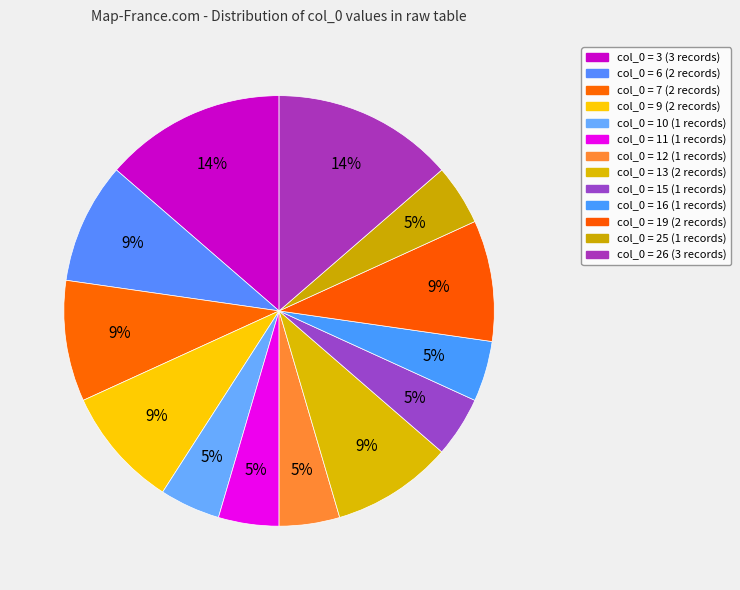

Count the number of slices in the pie.

13